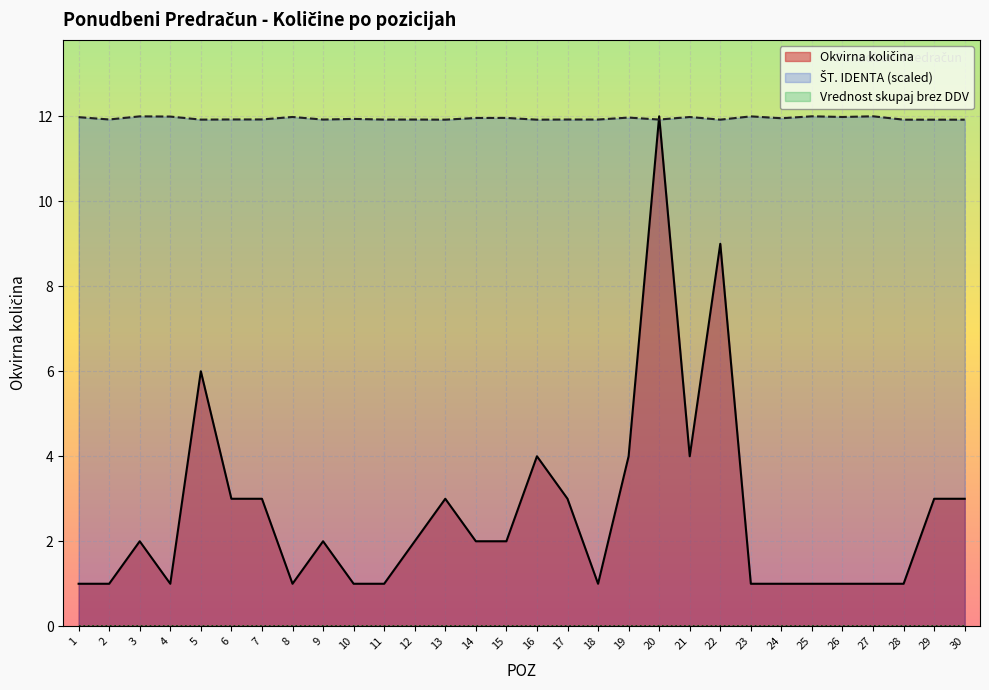

Reading left to right, what are all the values shown in this chart?

Okvirna količina: 1.0	1.0	2.0	1.0	6.0	3.0	3.0	1.0	2.0	1.0	1.0	2.0	3.0	2.0	2.0	4.0	3.0	1.0	4.0	12.0	4.0	9.0	1.0	1.0	1.0	1.0	1.0	1.0	3.0	3.0
ŠT. IDENTA (scaled): 12.0	11.9	12.0	12.0	11.9	11.9	11.9	12.0	11.9	11.9	11.9	11.9	11.9	12.0	12.0	11.9	11.9	11.9	12.0	11.9	12.0	11.9	12.0	12.0	12.0	12.0	12.0	11.9	11.9	11.9
Vrednost skupaj brez DDV: 0.0	0.0	0.0	0.0	0.0	0.0	0.0	0.0	0.0	0.0	0.0	0.0	0.0	0.0	0.0	0.0	0.0	0.0	0.0	0.0	0.0	0.0	0.0	0.0	0.0	0.0	0.0	0.0	0.0	0.0